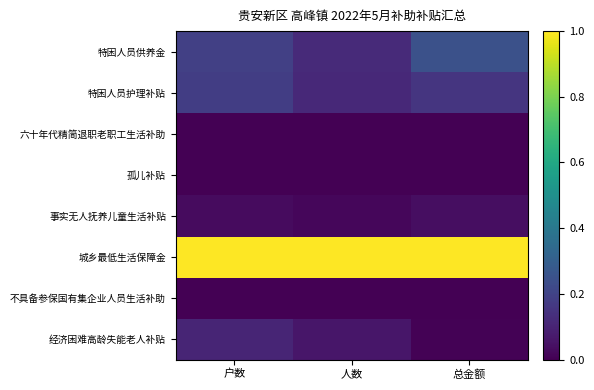

Reading left to right, transcribe all the data shown in this chart.

特困人员供养金: 户数=0.2	人数=0.1	总金额=0.2
特困人员护理补贴: 户数=0.2	人数=0.1	总金额=0.2
六十年代精简退职老职工生活补助: 户数=0.0	人数=0.0	总金额=0.0
孤儿补贴: 户数=0.0	人数=0.0	总金额=0.0
事实无人抚养儿童生活补贴: 户数=0.0	人数=0.0	总金额=0.0
城乡最低生活保障金: 户数=1.0	人数=1.0	总金额=1.0
不具备参保国有集企业人员生活补助: 户数=0.0	人数=0.0	总金额=0.0
经济困难高龄失能老人补贴: 户数=0.1	人数=0.1	总金额=0.0